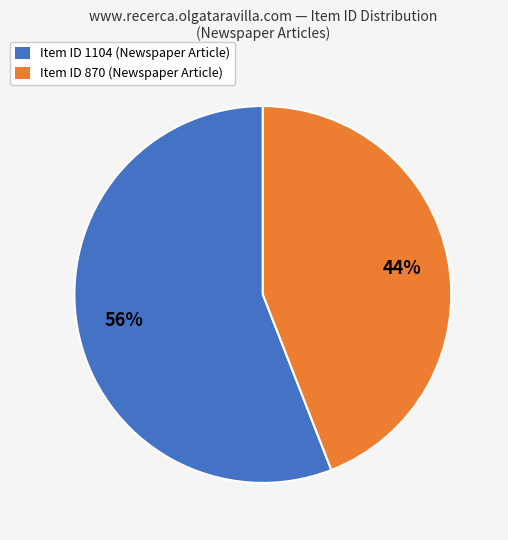

Count the number of slices in the pie.

2